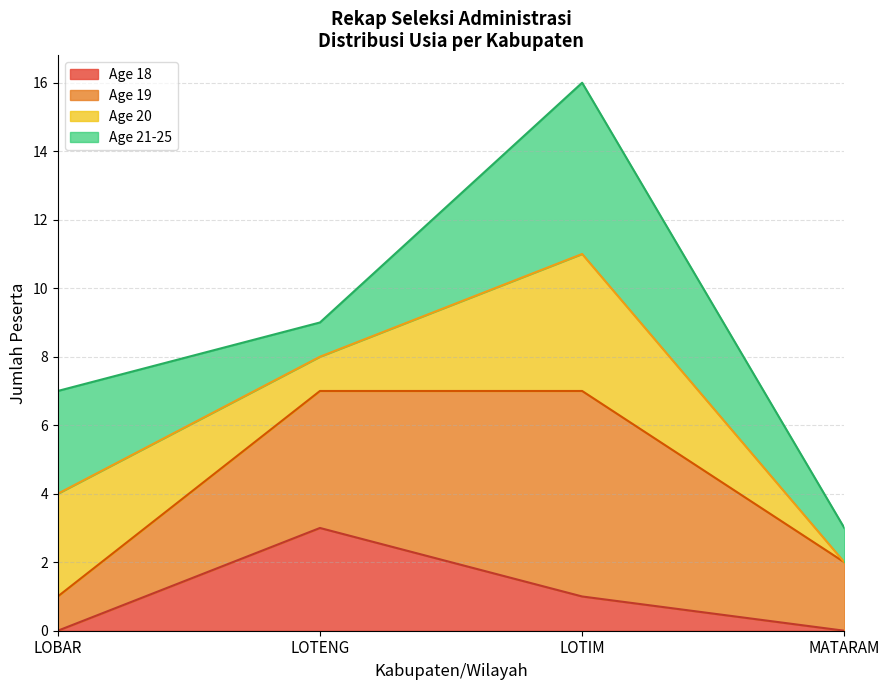

The Age 18 series shows 1 at LOTIM. True or false?

True